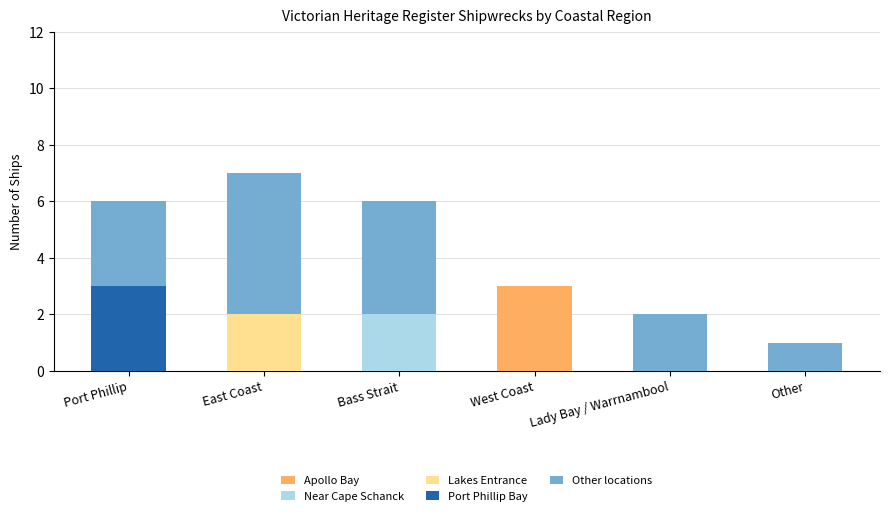

Are the bars horizontal?

No